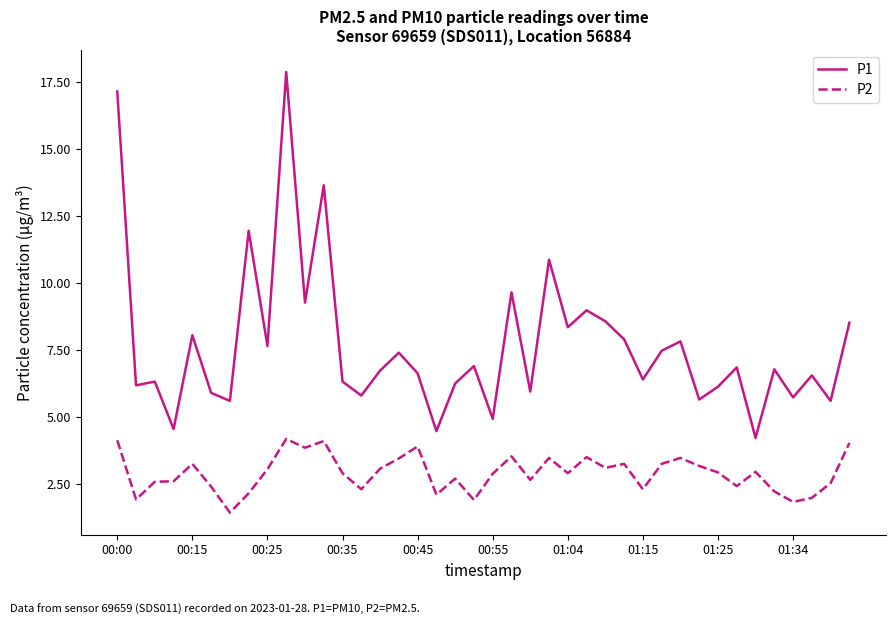

How many lines are shown in the chart?

2